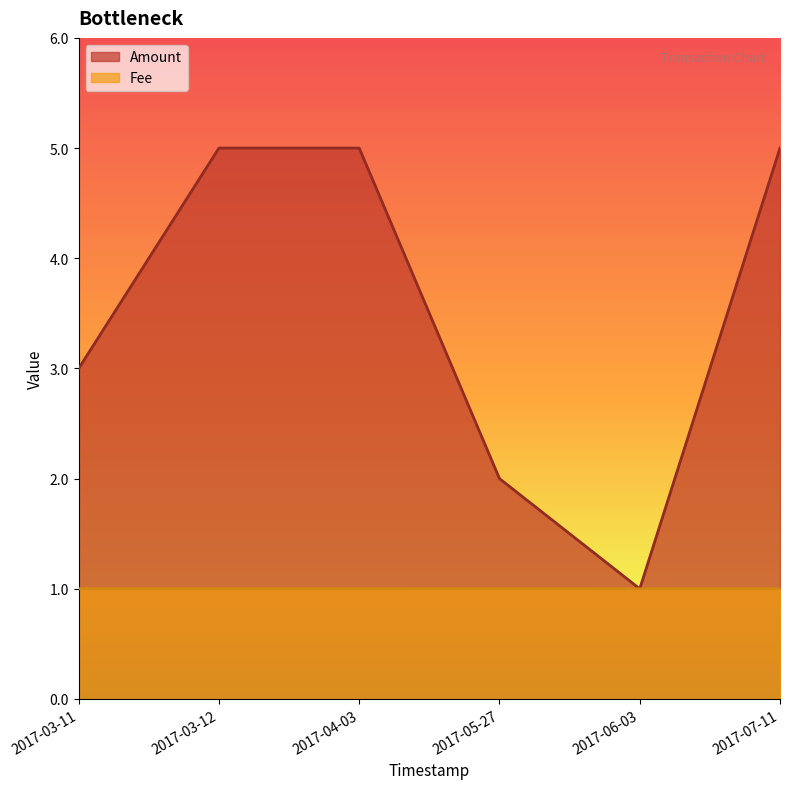

What is the greatest value displayed?

5.0